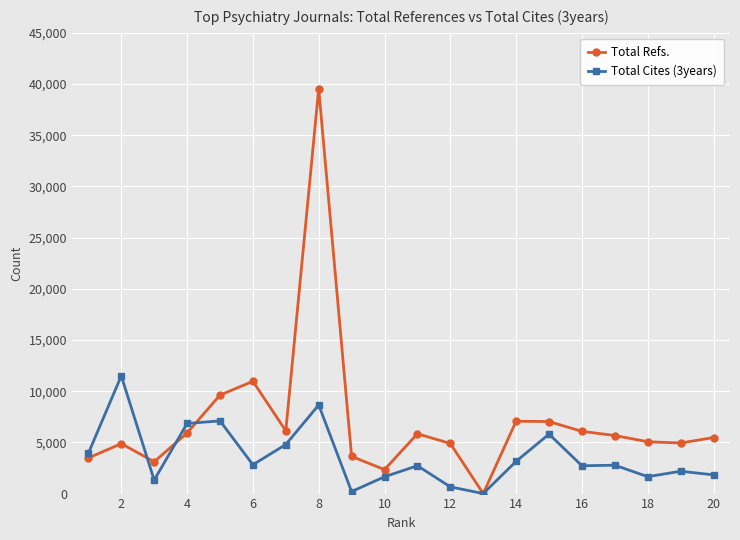

List the series in order of their overall mean, lowest first.

Total Cites (3years), Total Refs.